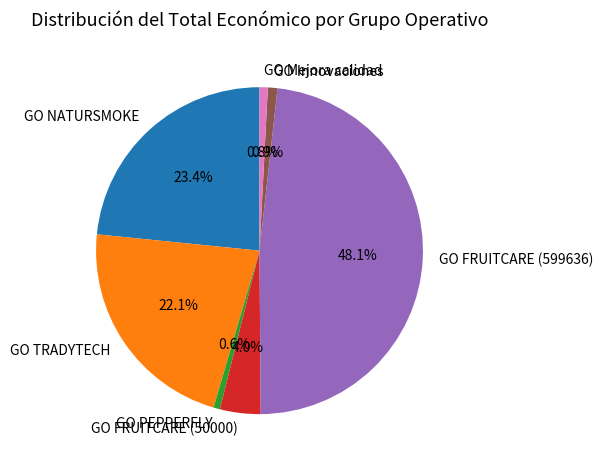

Does GO PEPPERFLY account for over 50% of the chart?

No